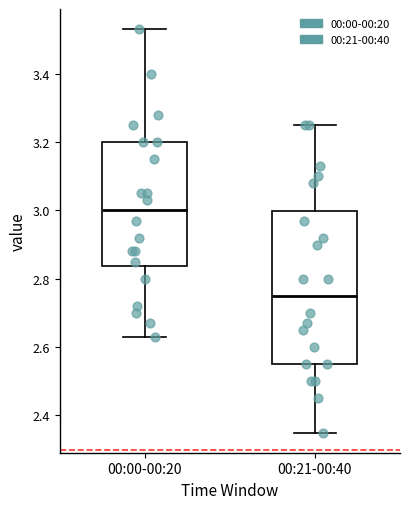

Which box has the highest median line?

00:00-00:20